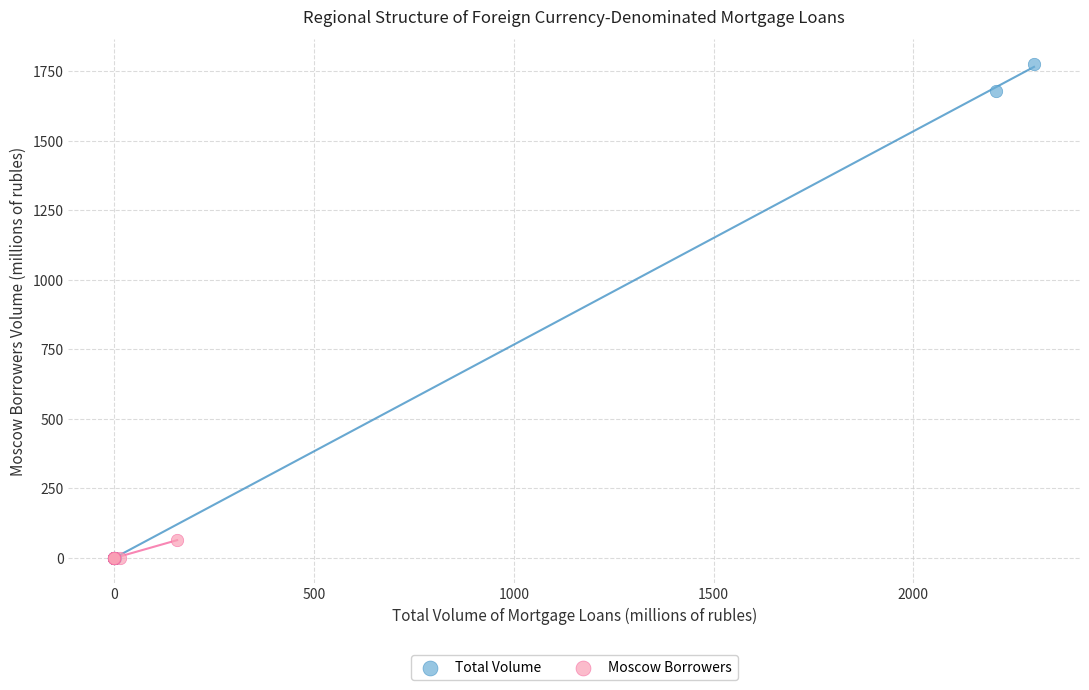

Which series contains the highest Y value?

Total Volume